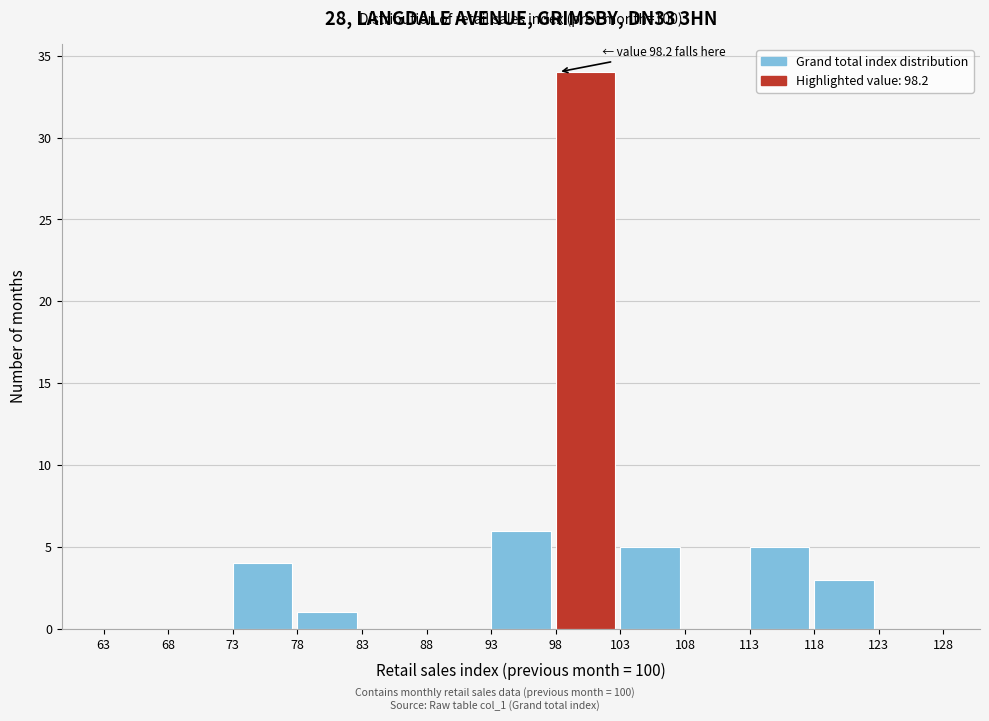

Over which range of the x-axis is the bar tallest?

98 to 103